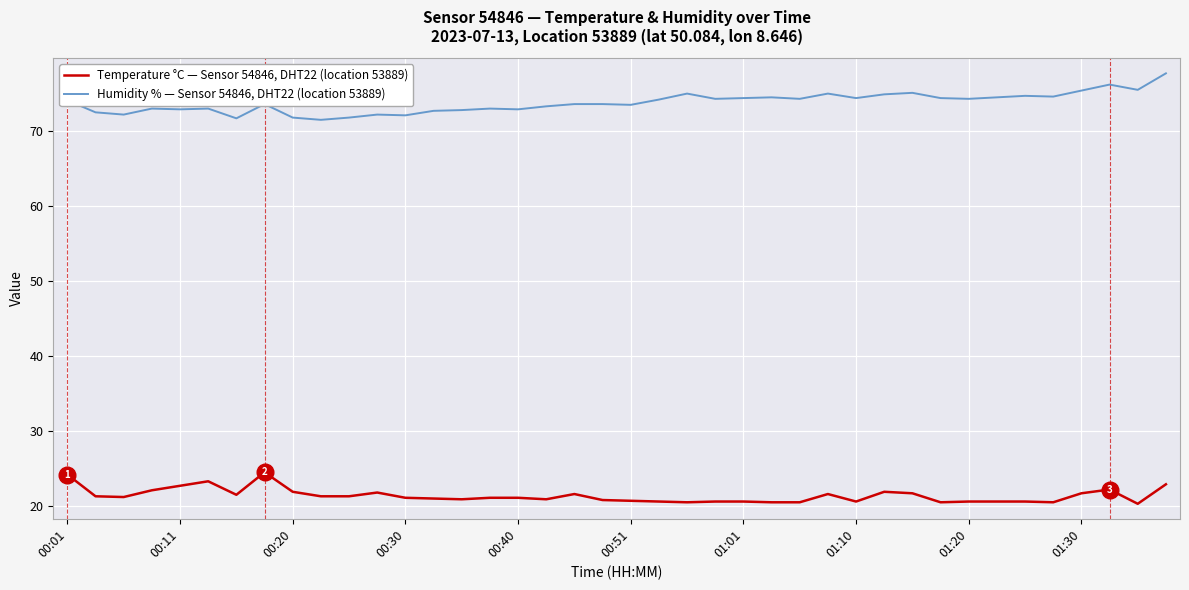

Rank the series by their average value, from lowest to highest.

Temperature °C — Sensor 54846, DHT22 (location 53889), Humidity % — Sensor 54846, DHT22 (location 53889)